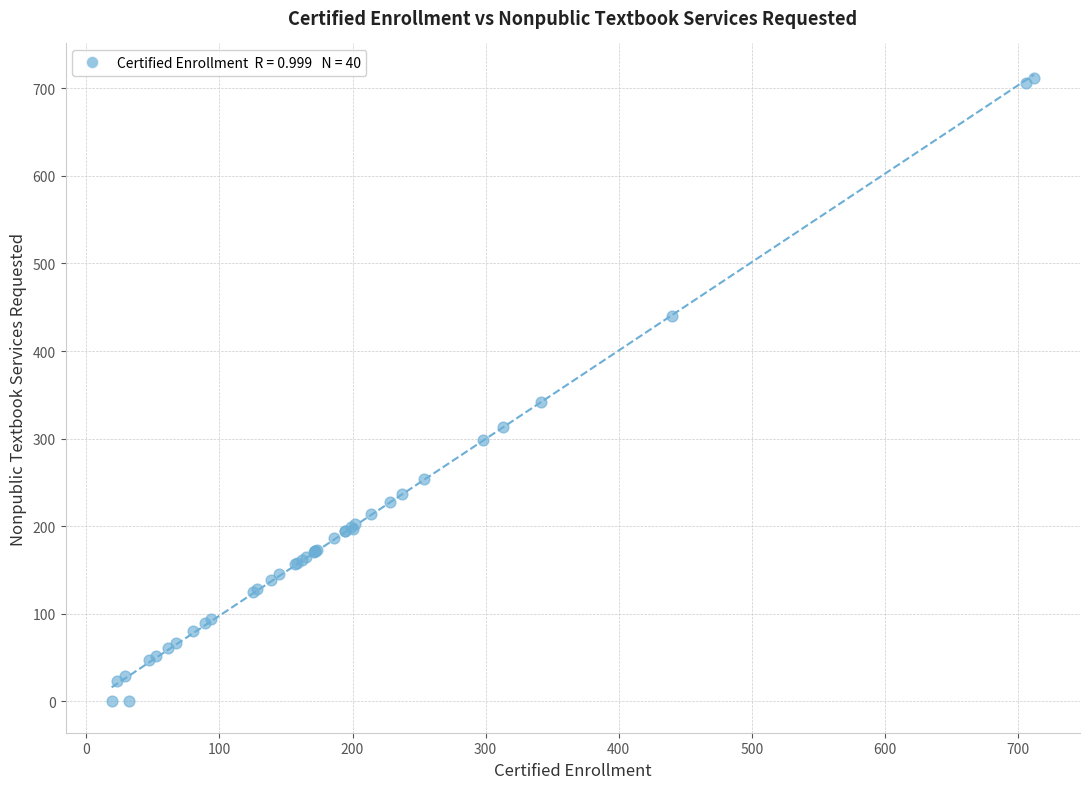

What Y value in the scatter plot is closest to 356?

342